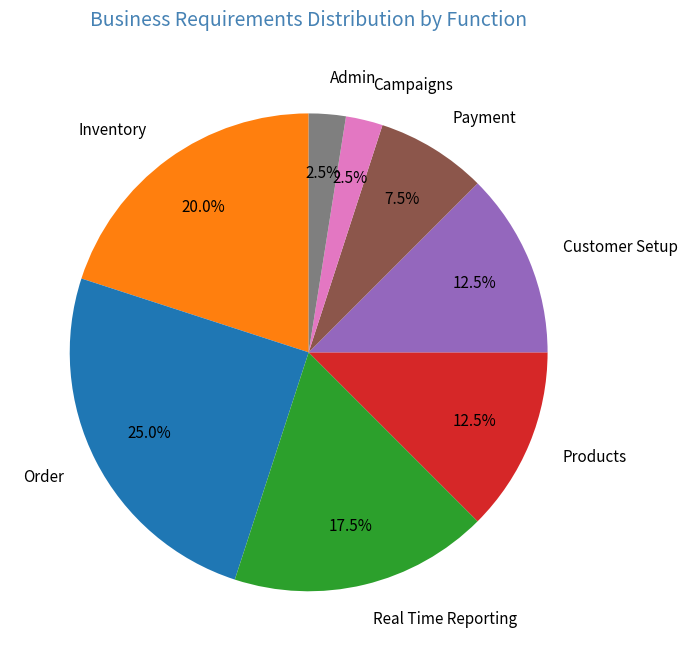

How many segments does this pie chart have?

8